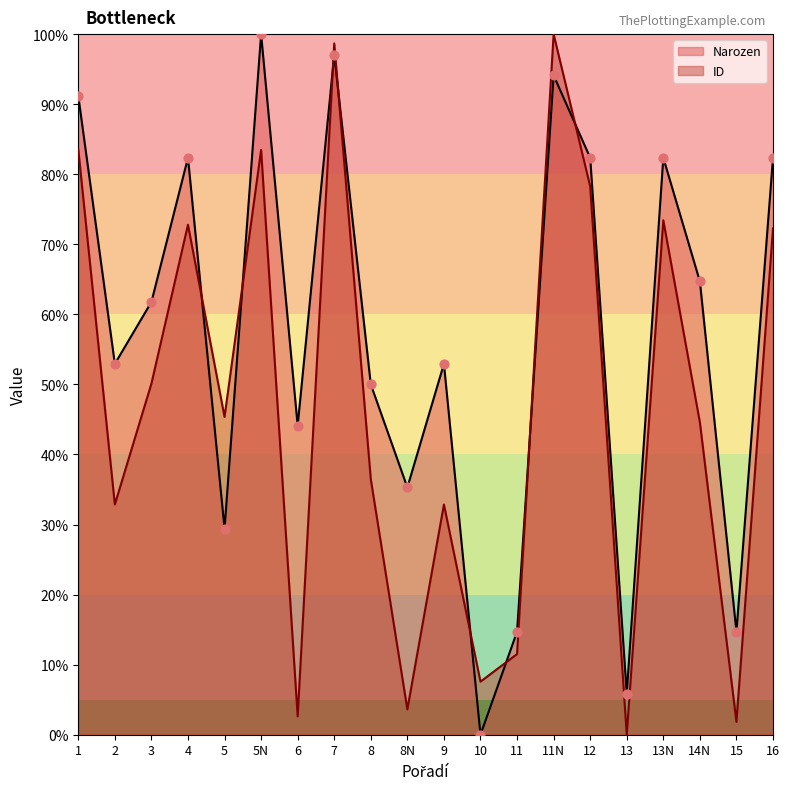

What are all the series names shown in the legend?

Narozen, ID